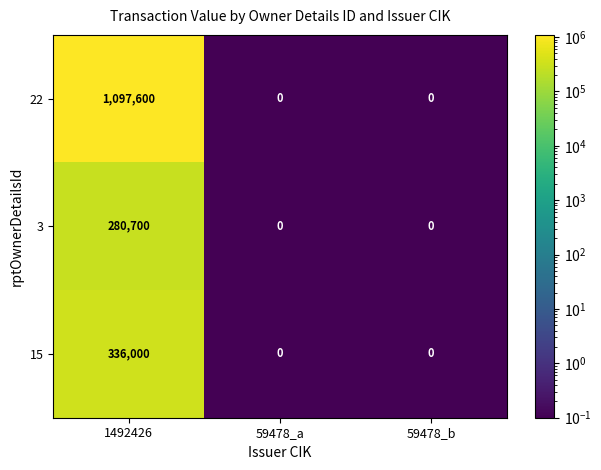

How many 22 values are between 0 and 1097600?

3